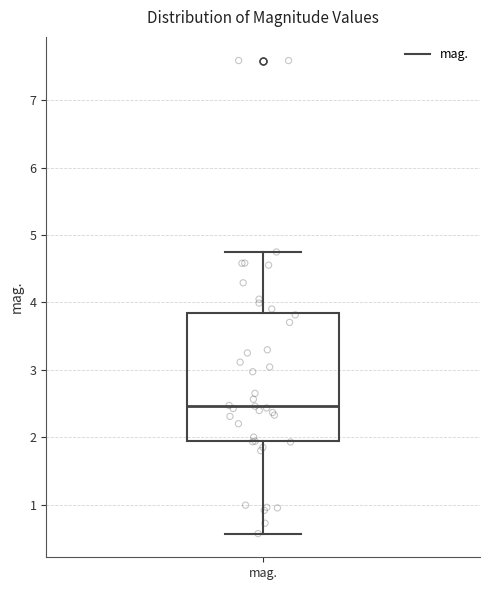

Transcribe this box plot: give where the median line is, the range the box spans, and where the two whiskers end, as read against the y-axis. The values are not printed on the chart, so give them approximately, as read against the axis.

median 2.5, box 1.9 to 3.8, whiskers 0.6 to 4.7